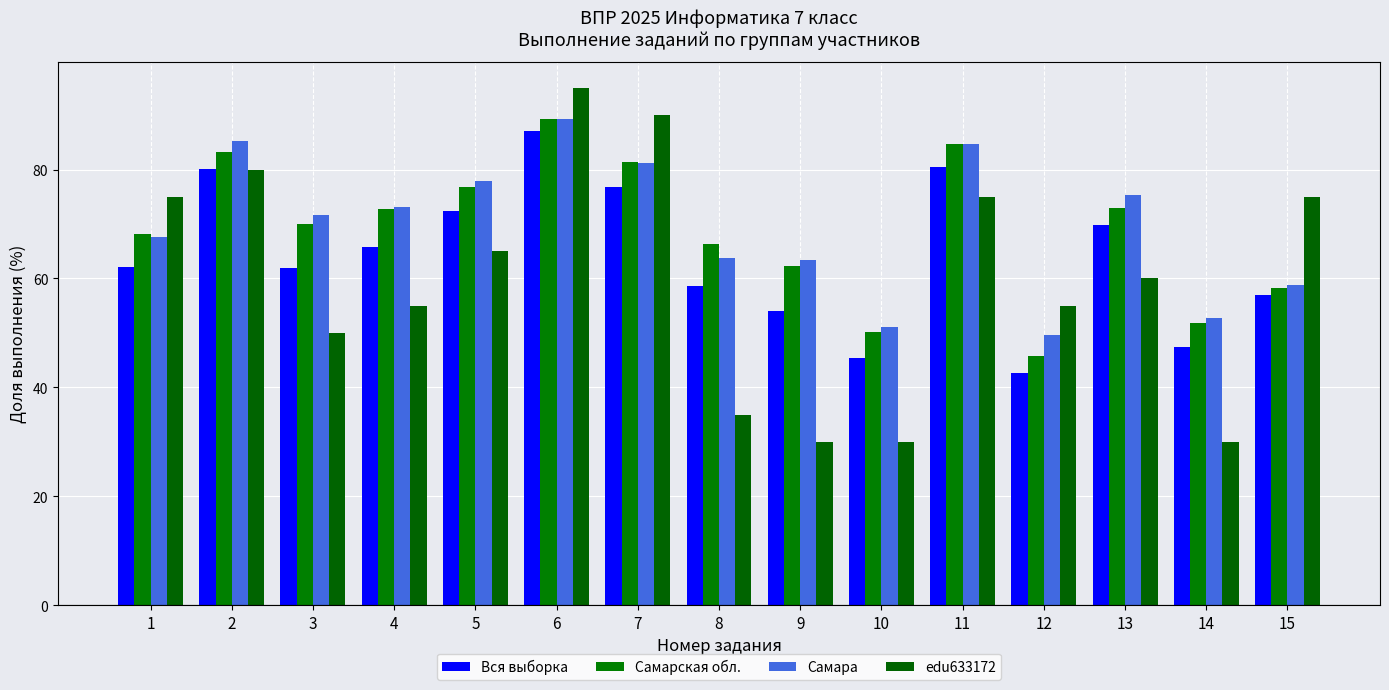

What is the sum of all Вся выборка values?

961.8